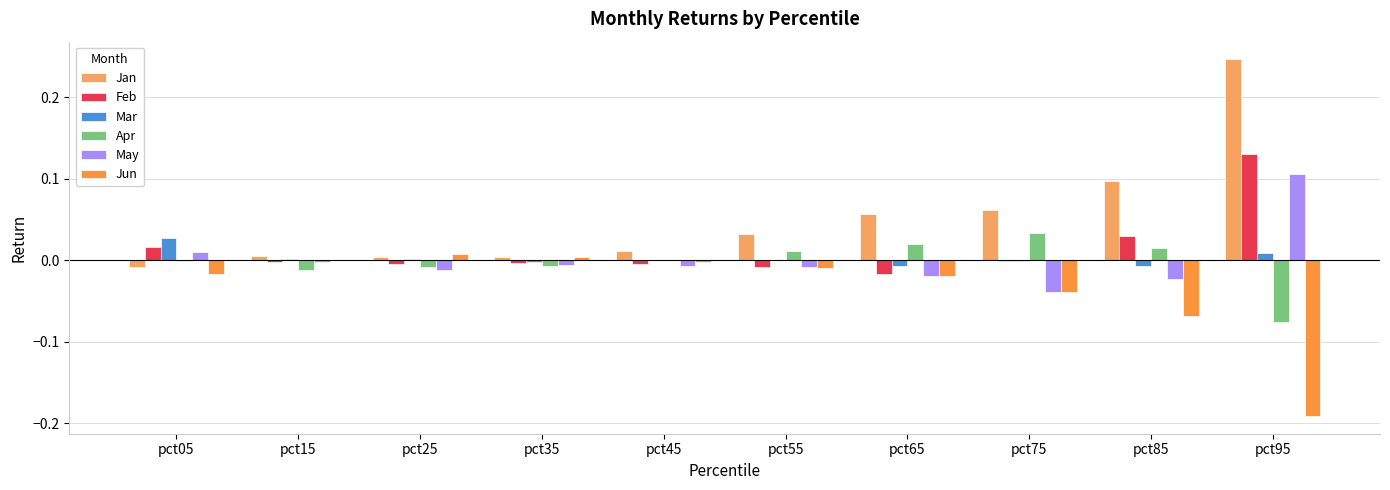

At which label does May reach its peak?

pct95